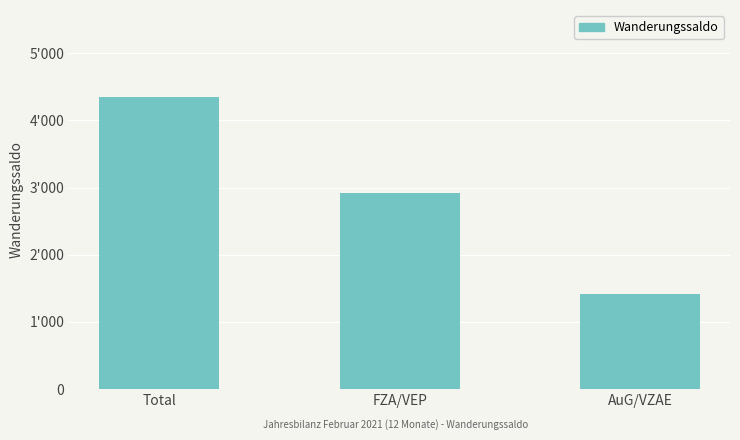

Rank the categories by value from highest to lowest.

Total, FZA/VEP, AuG/VZAE